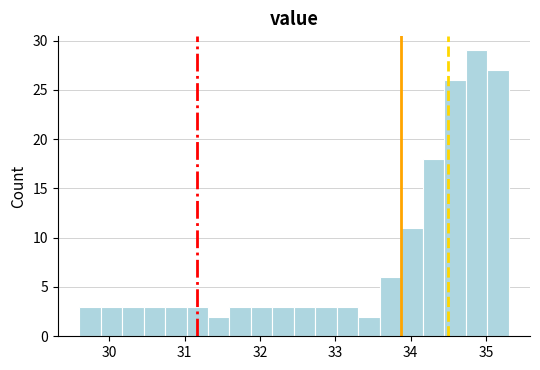

Read against the x-axis, roughly where is the centre of the tallest bar?

34.9